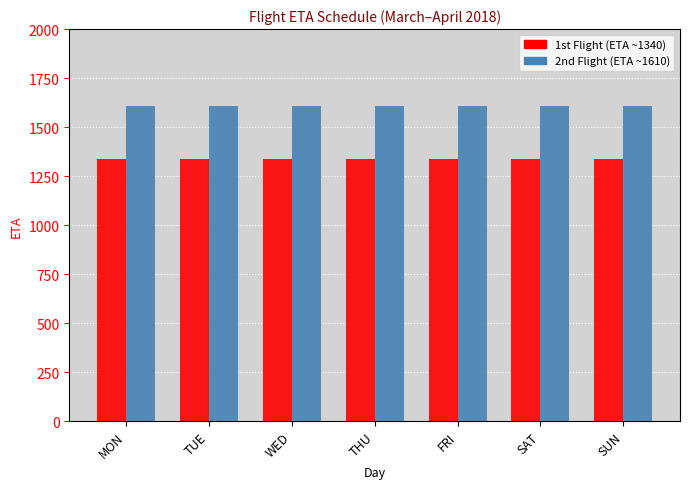

At how many categories does at least one series exceed 1576?

7